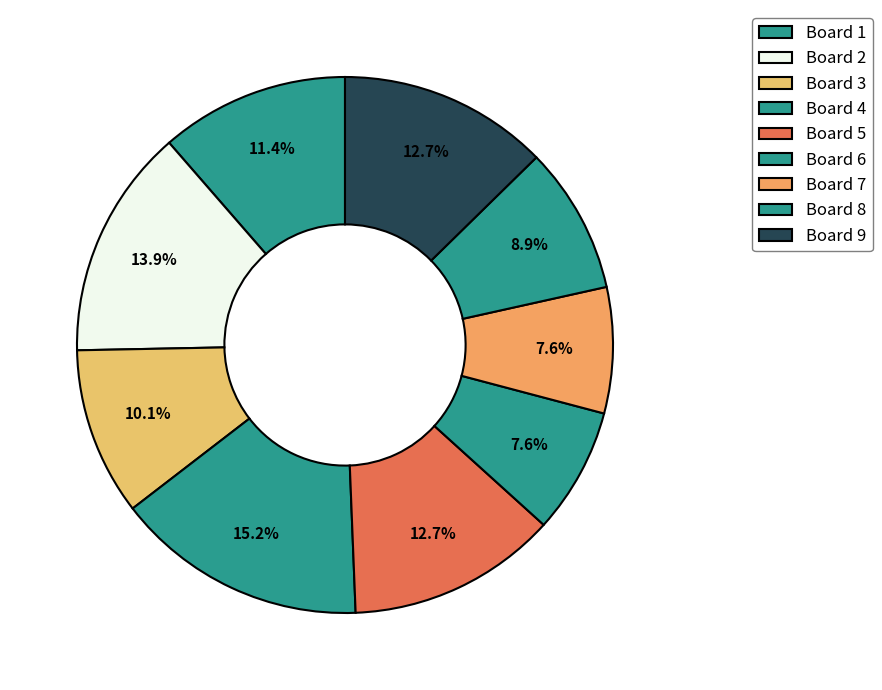

Combined, do Board 8 and Board 5 account for over 50%?

No